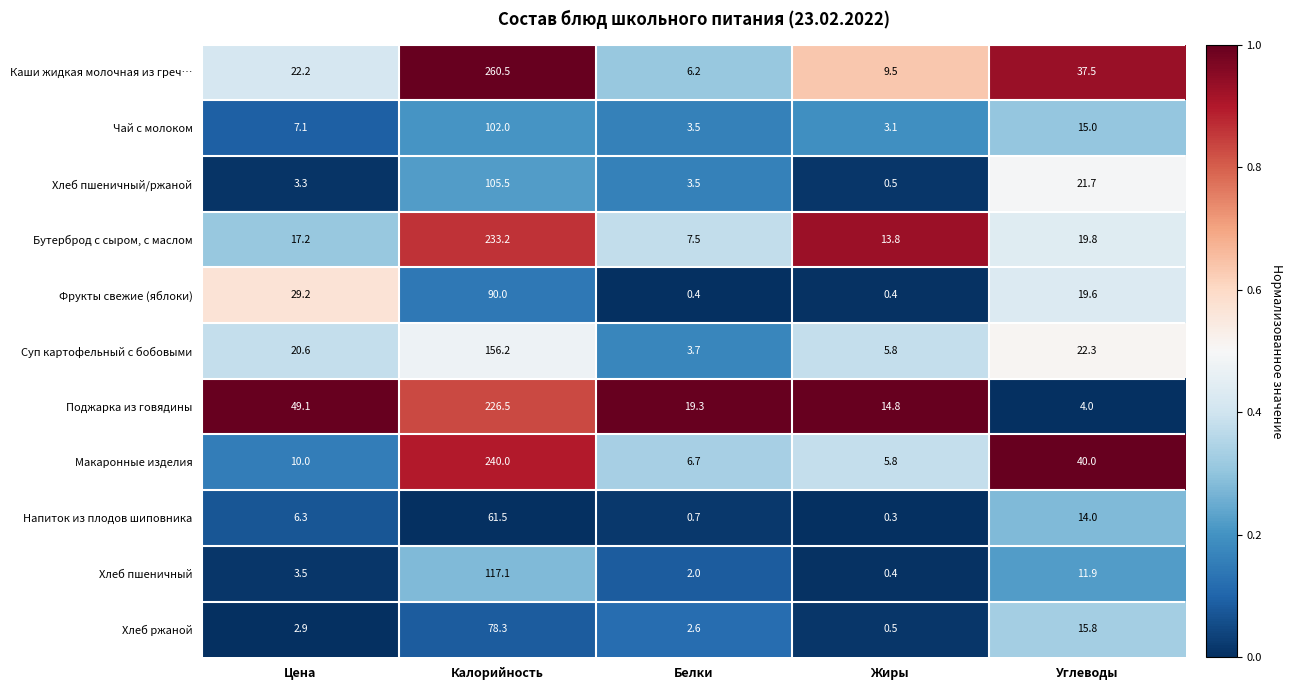

Which series changed the most between Цена and Белки?

Поджарка из говядины